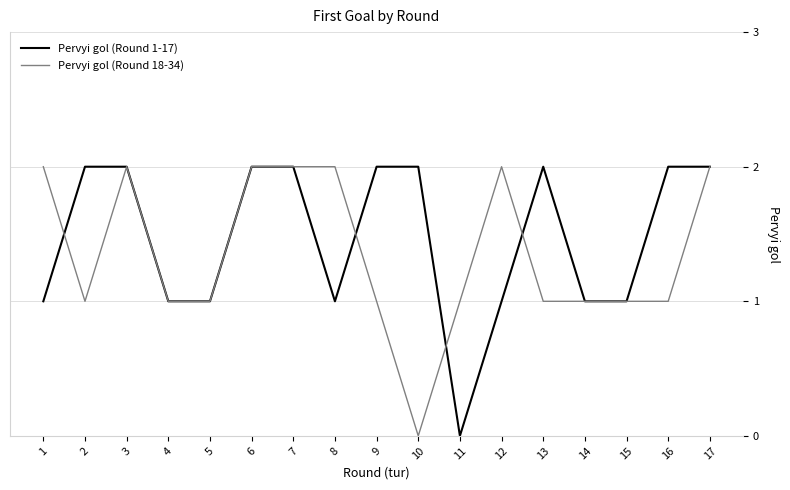

At 16, list the series in order from smallest to largest.

Pervyi gol (Round 18-34), Pervyi gol (Round 1-17)